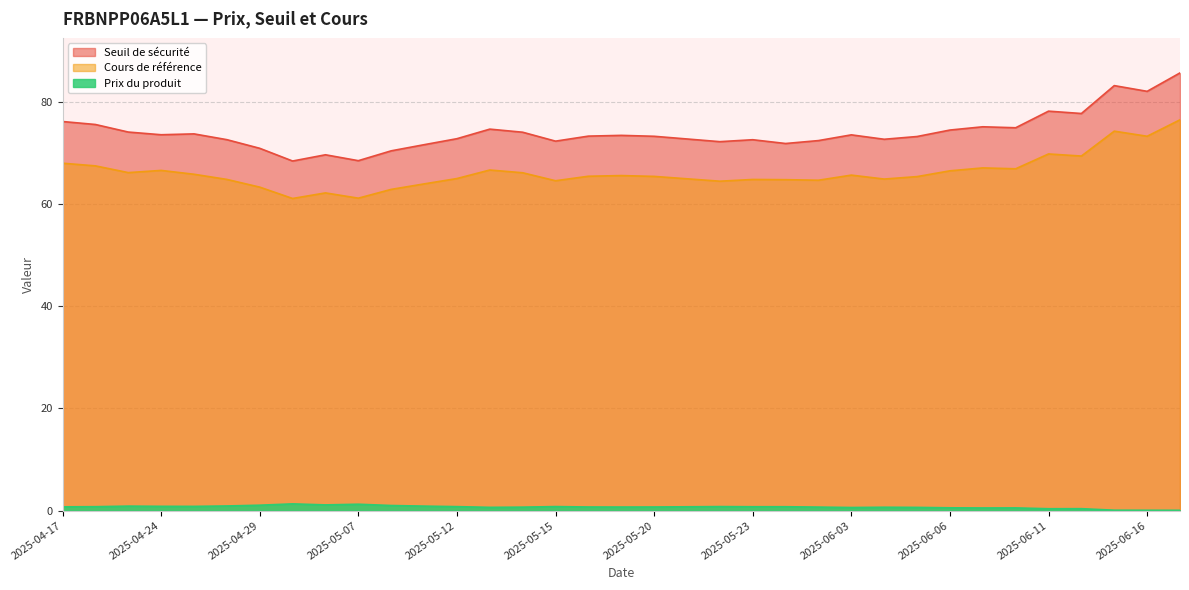

Where is the first local maximum for Cours de référence?

2025-04-24